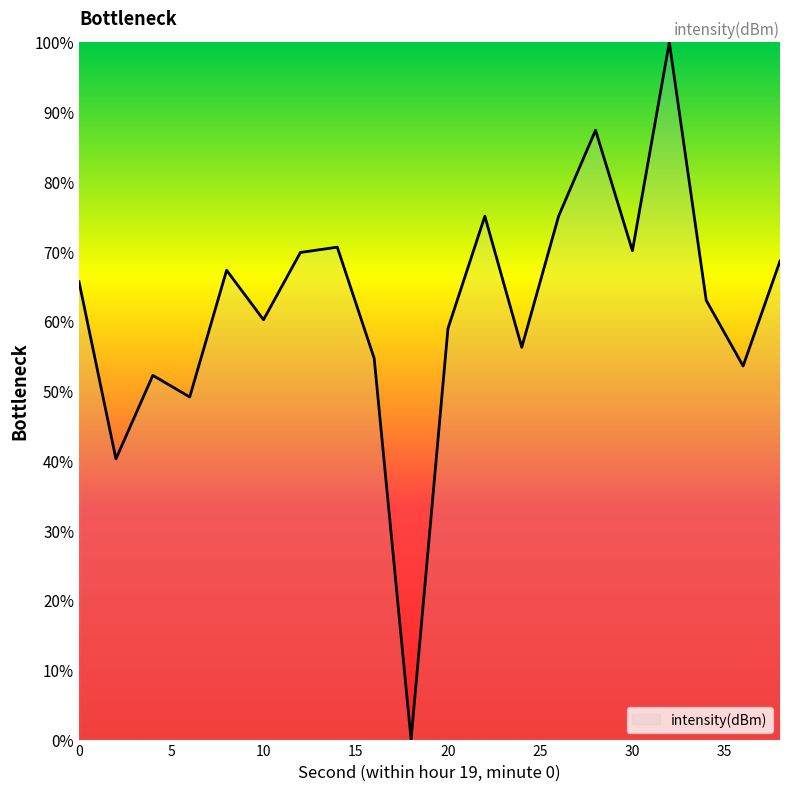

What is the greatest value displayed?

100.0